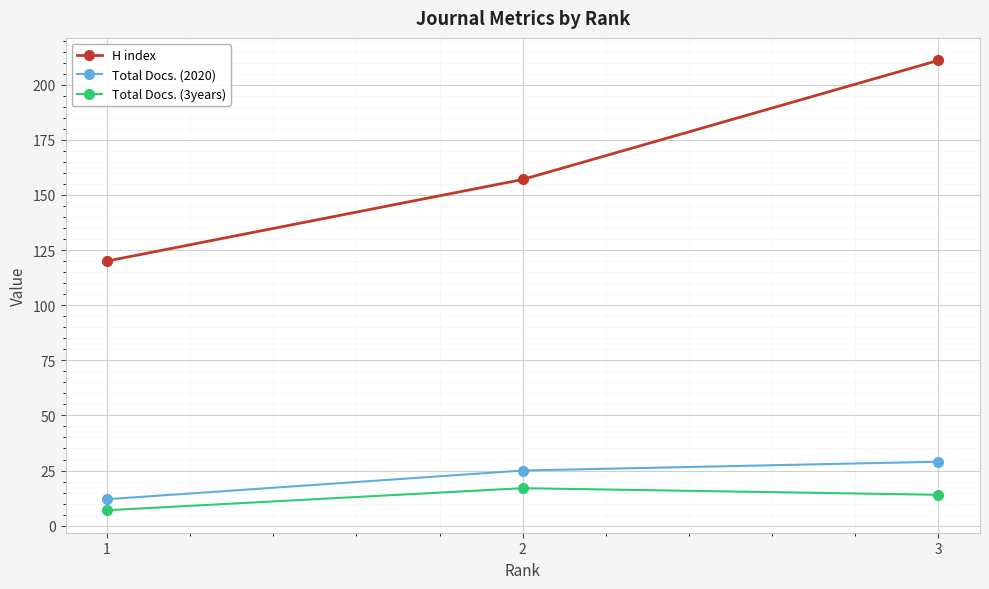

How many values in the Total Docs. (2020) series are below 25?

1